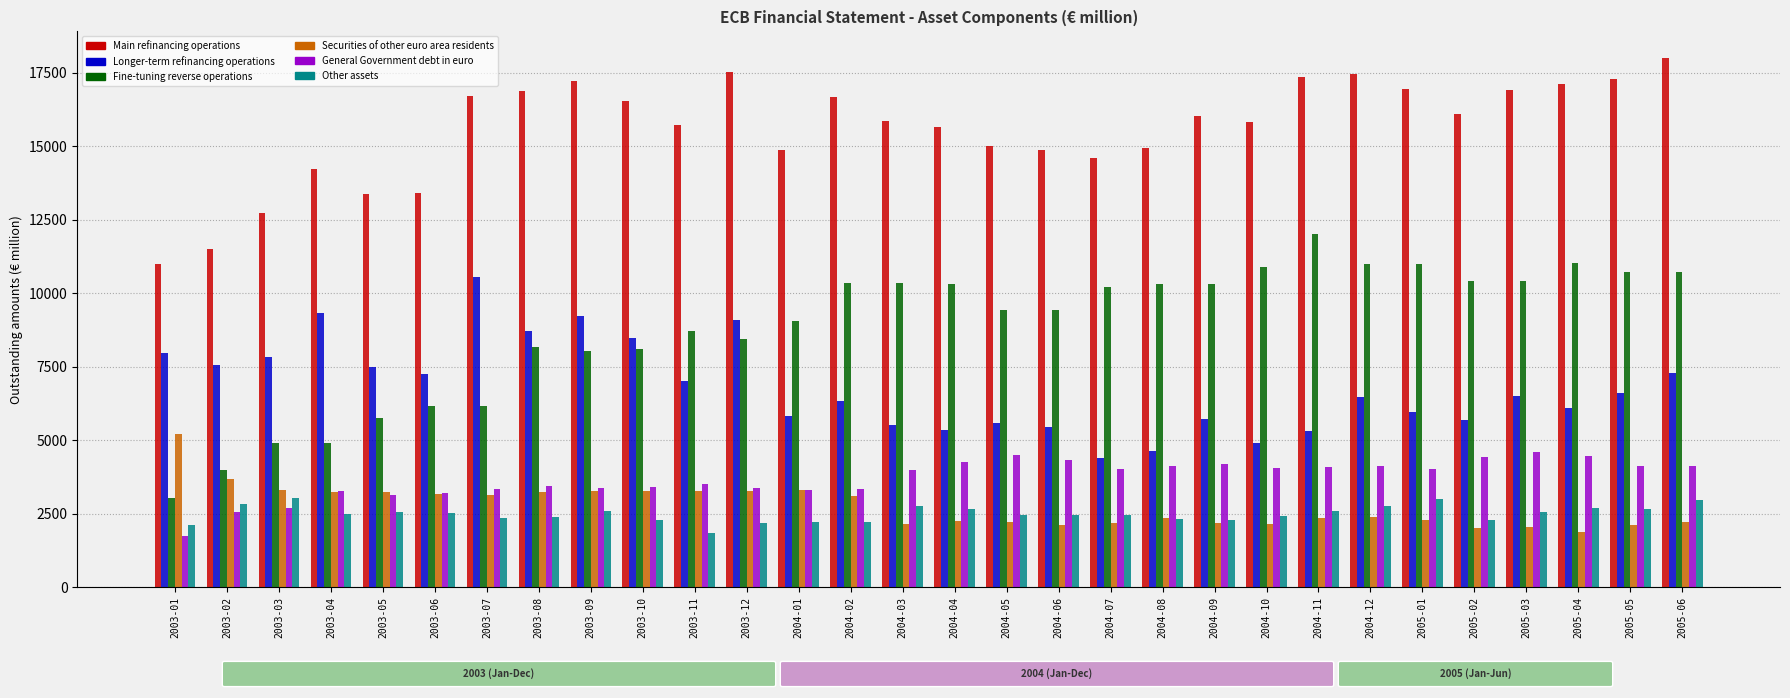

Where does the Securities of other euro area residents series first go above 2399?

2003-01